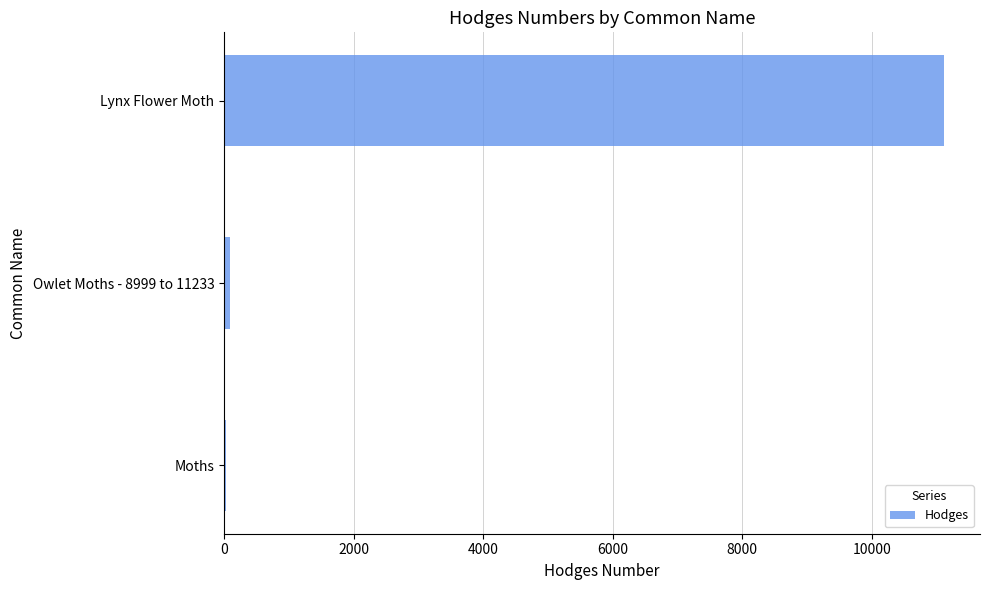

What is the sum of all values?

11239.5